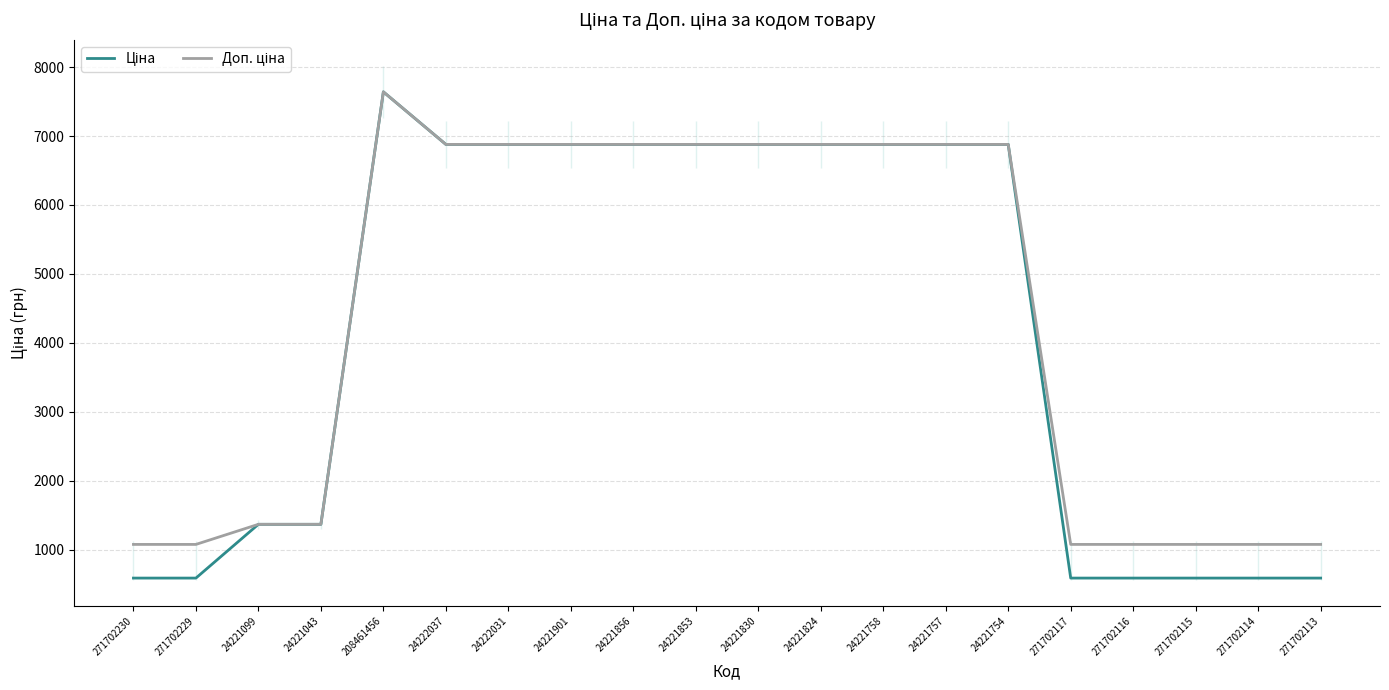

How many intersections are there between Ціна and Доп. ціна?

1